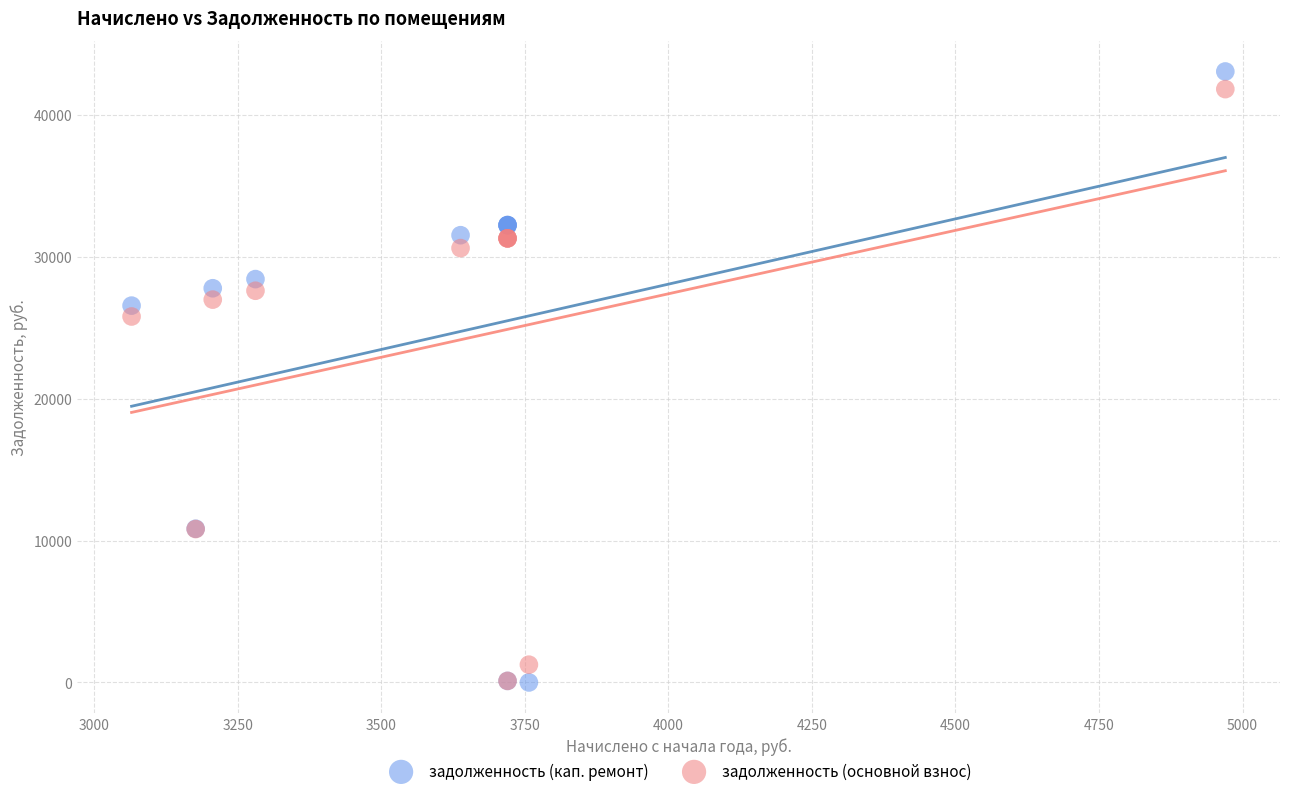

Which series reaches the maximum Y coordinate?

задолженность (кап. ремонт)